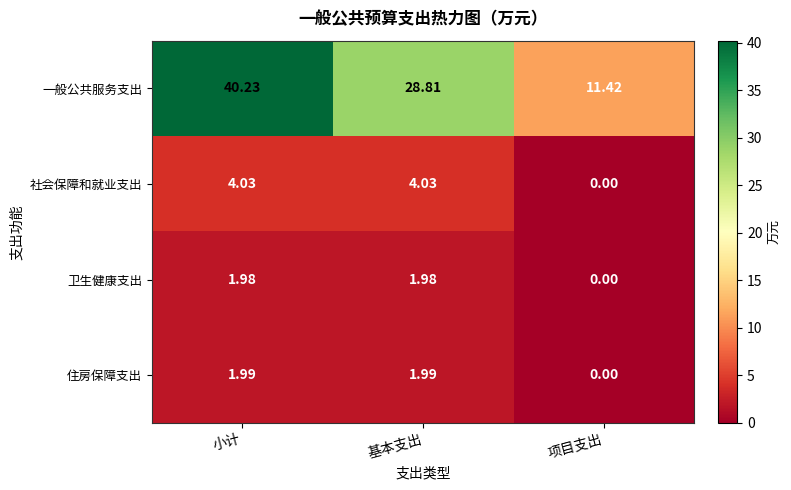

Which label corresponds to the largest value in the chart?

小计